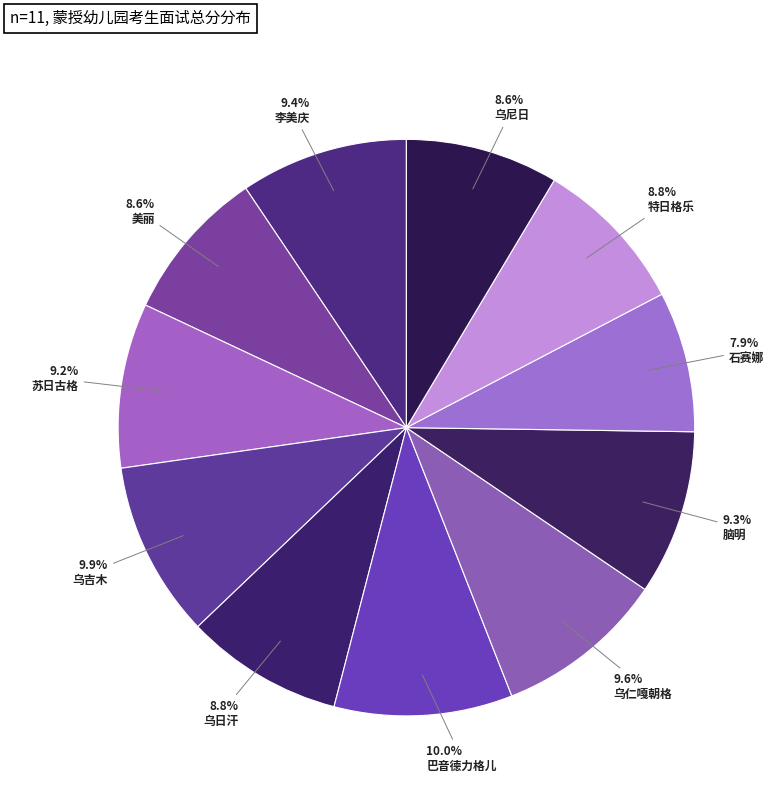

Count the number of slices in the pie.

11